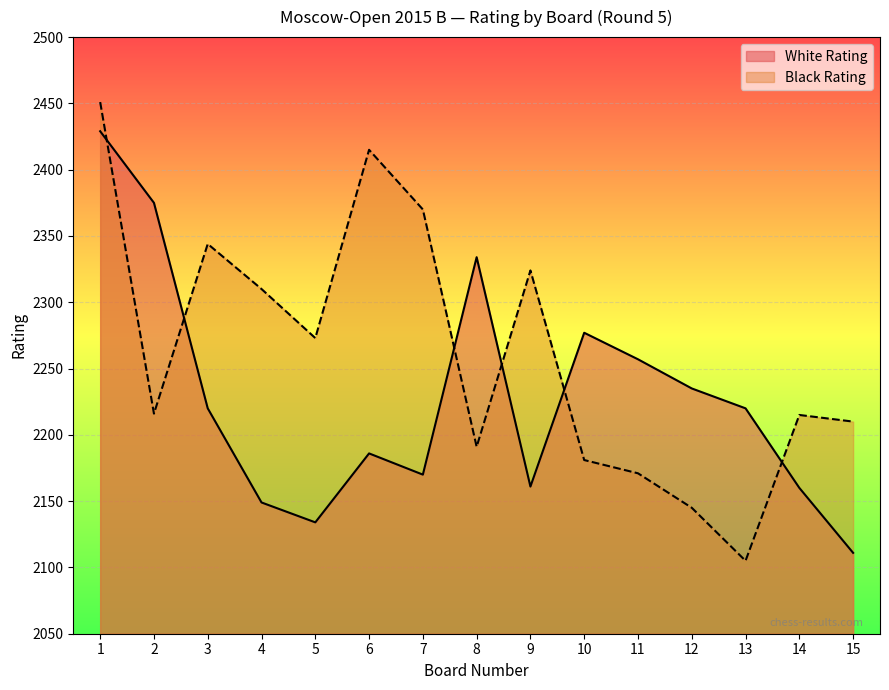

What is the maximum value for White Rating?

2429